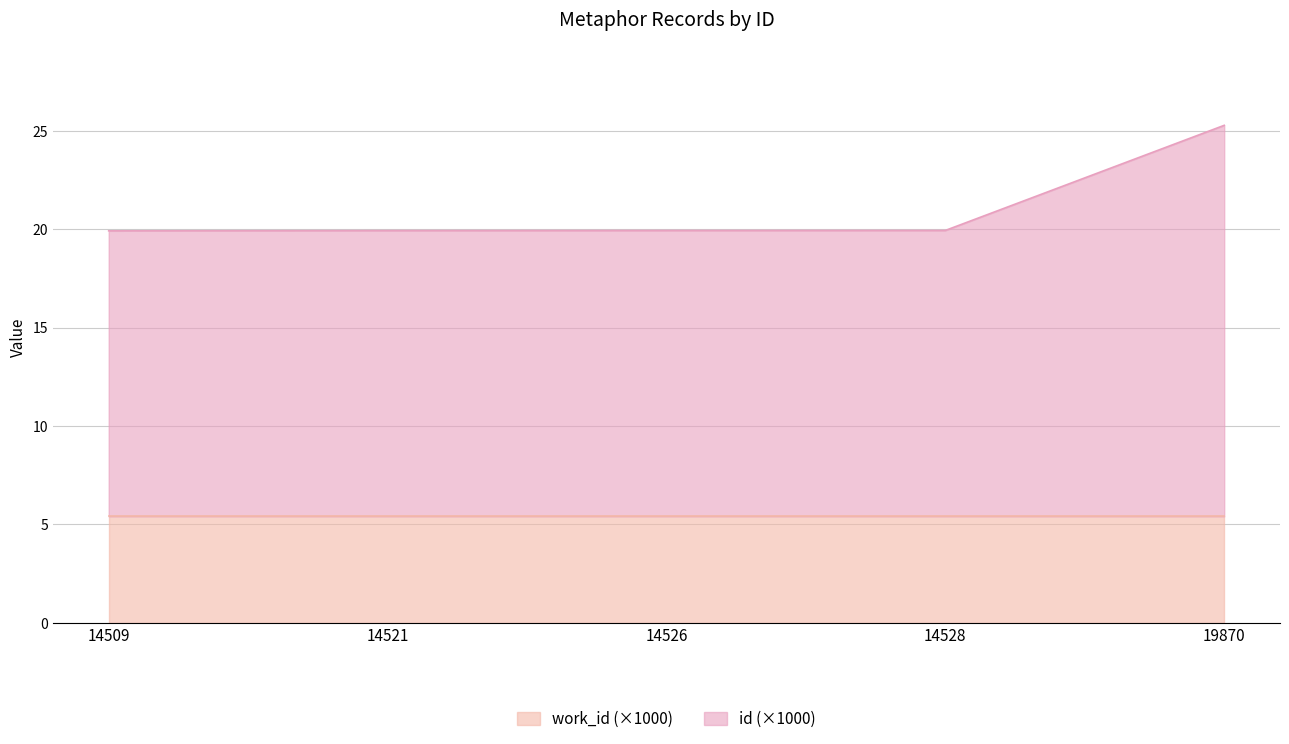

Rank the categories by value from lowest to highest.

14509, 14521, 14526, 14528, 19870